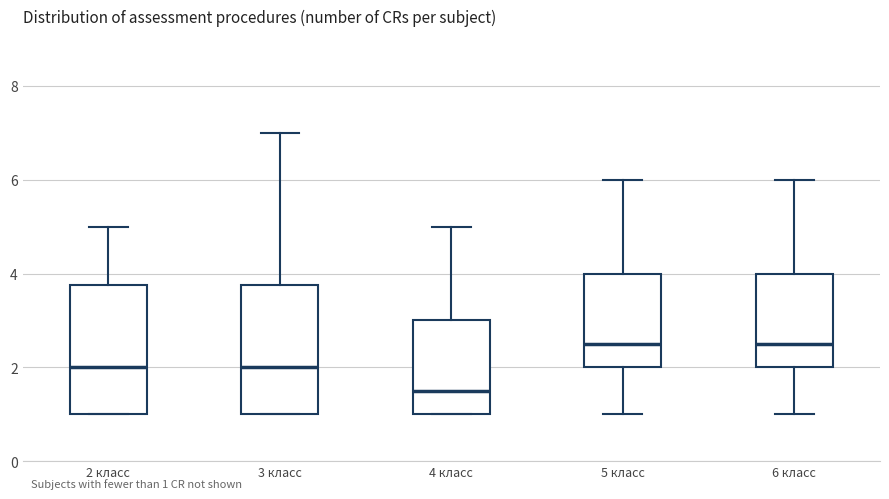

Reading left to right, transcribe this box plot: for each box, give where its median line is, the range the box spans, and where its two whiskers end, as read against the y-axis. The values are not printed on the chart, so give them approximately, as read against the axis.

2 класс: median 2.0, box 1.0 to 3.8, whiskers 1.0 to 5.0
3 класс: median 2.0, box 1.0 to 3.8, whiskers 1.0 to 7.0
4 класс: median 1.6, box 1.0 to 3.0, whiskers 1.0 to 5.0
5 класс: median 2.6, box 2.0 to 4.0, whiskers 1.0 to 6.0
6 класс: median 2.6, box 2.0 to 4.0, whiskers 1.0 to 6.0